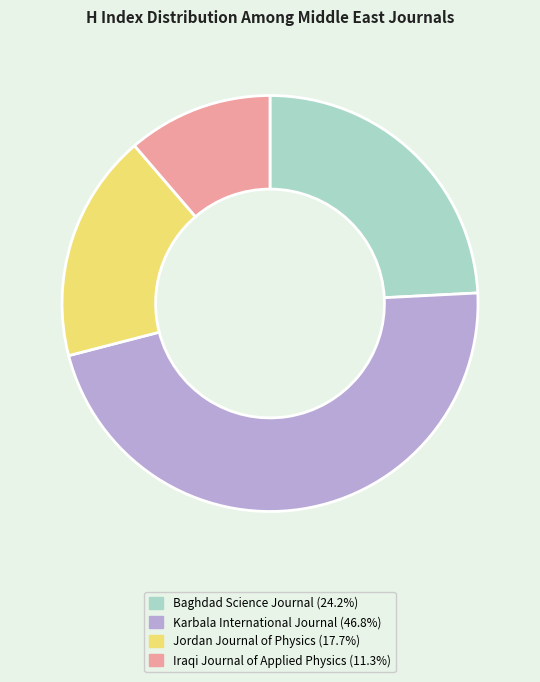

The Baghdad Science Journal slice represents 12% of the pie. True or false?

False